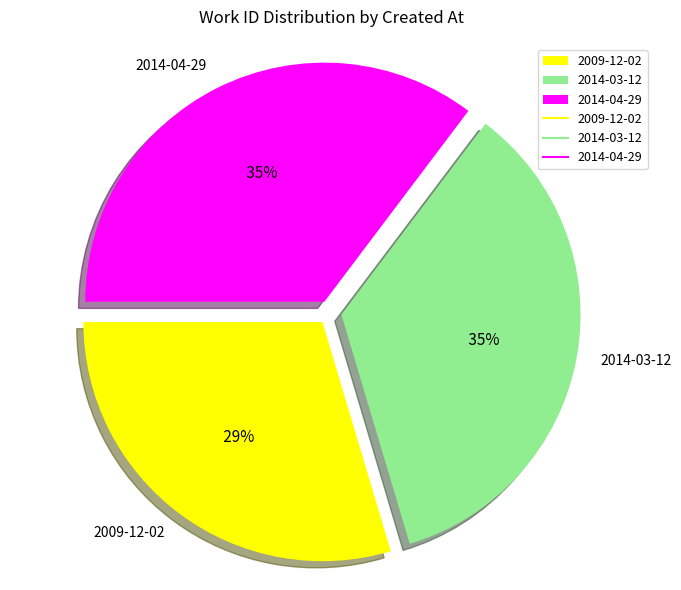

To the nearest percent, what is the average slice percentage?

33%